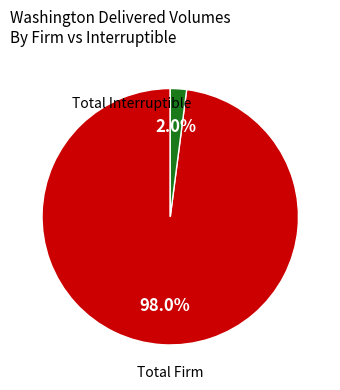

Rank the categories by value from lowest to highest.

Total Interruptible, Total Firm